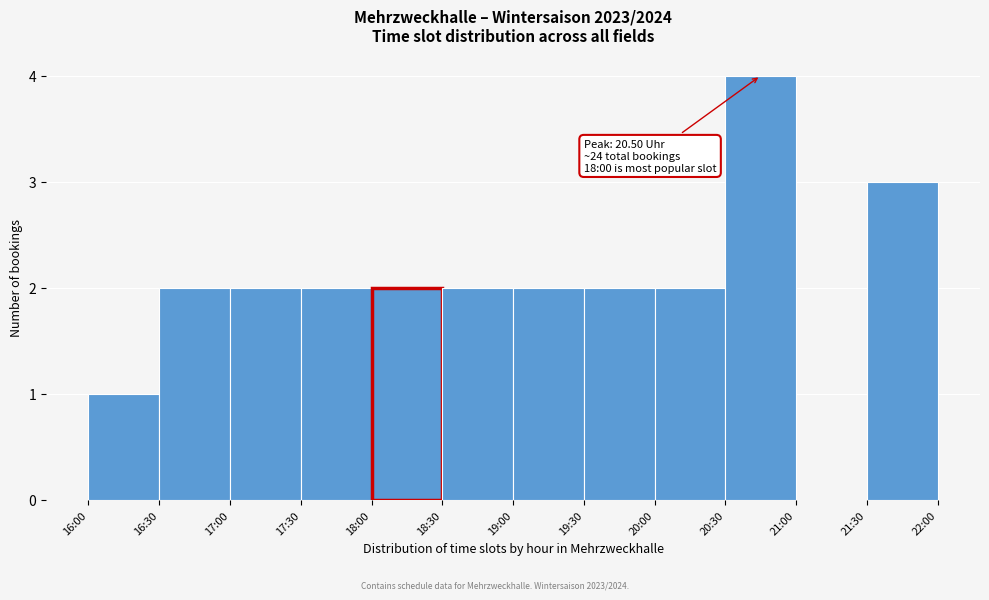

Reading left to right, list all the values displayed in this chart.

16:00=1	16:30=2	17:00=2	17:30=2	18:00=2	18:30=2	19:00=2	19:30=2	20:00=2	20:30=4	21:00=0	21:30=3